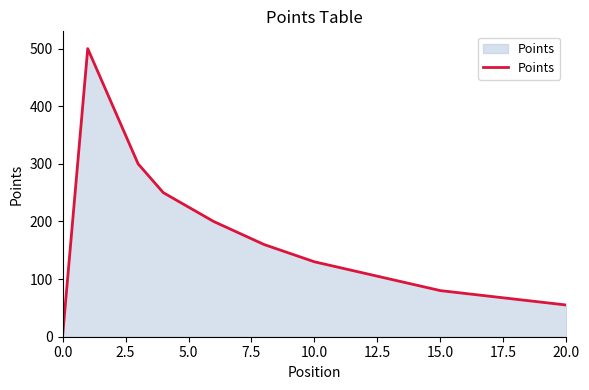

What is the maximum value shown in the chart?

500